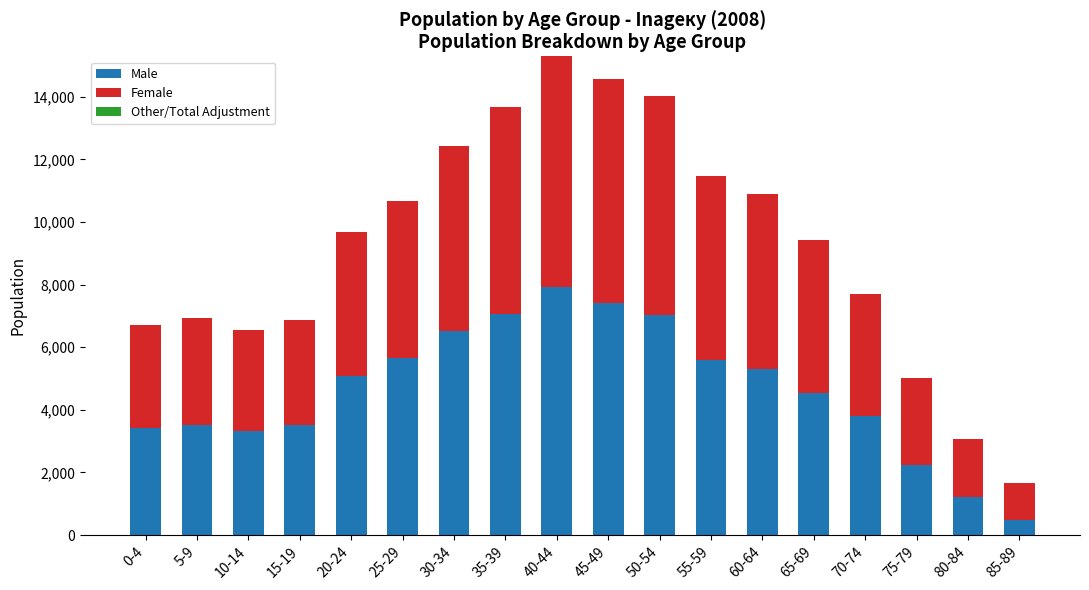

What value does the Male series have at 70-74?

3805